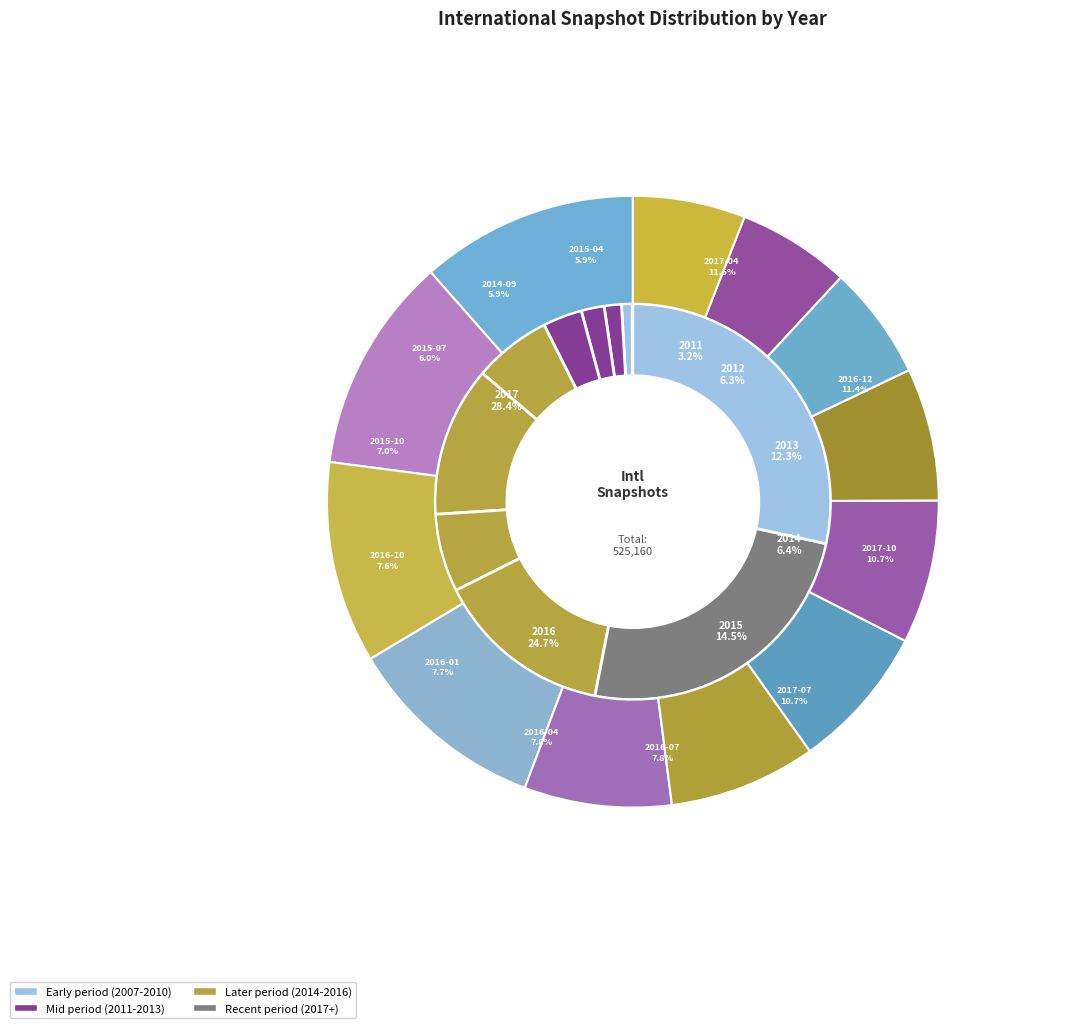

What is the smallest slice in the pie chart?

2007-12-19